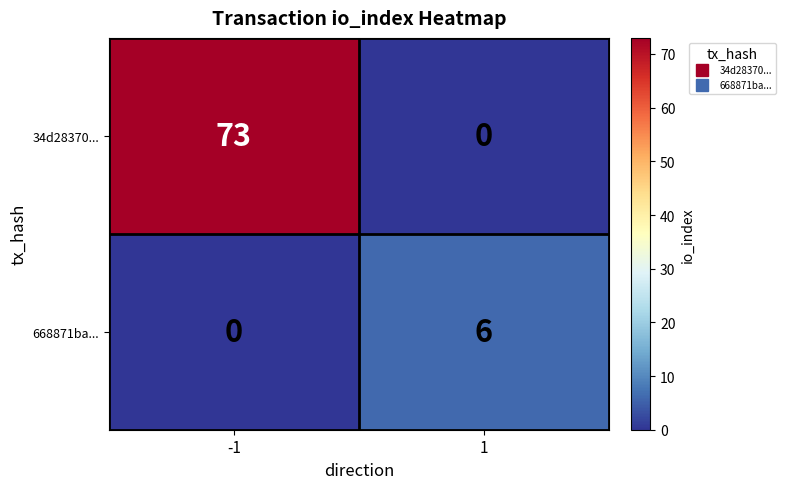

At how many categories does at least one series exceed 15?

1